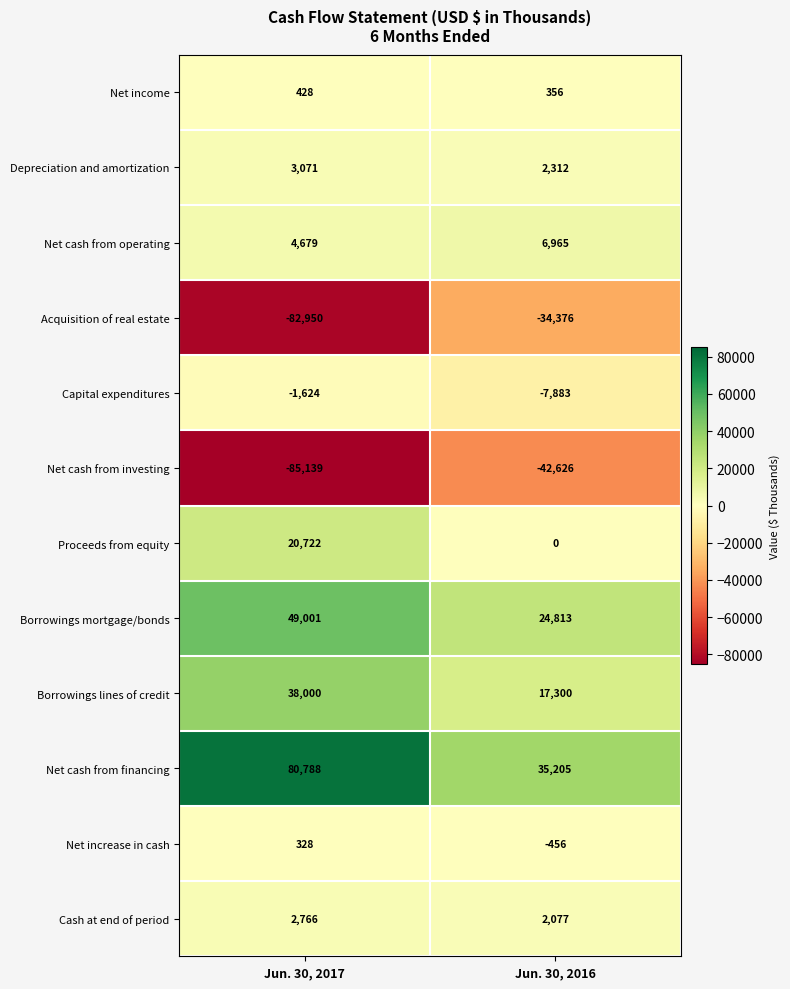

What is the smallest value displayed?

-85139